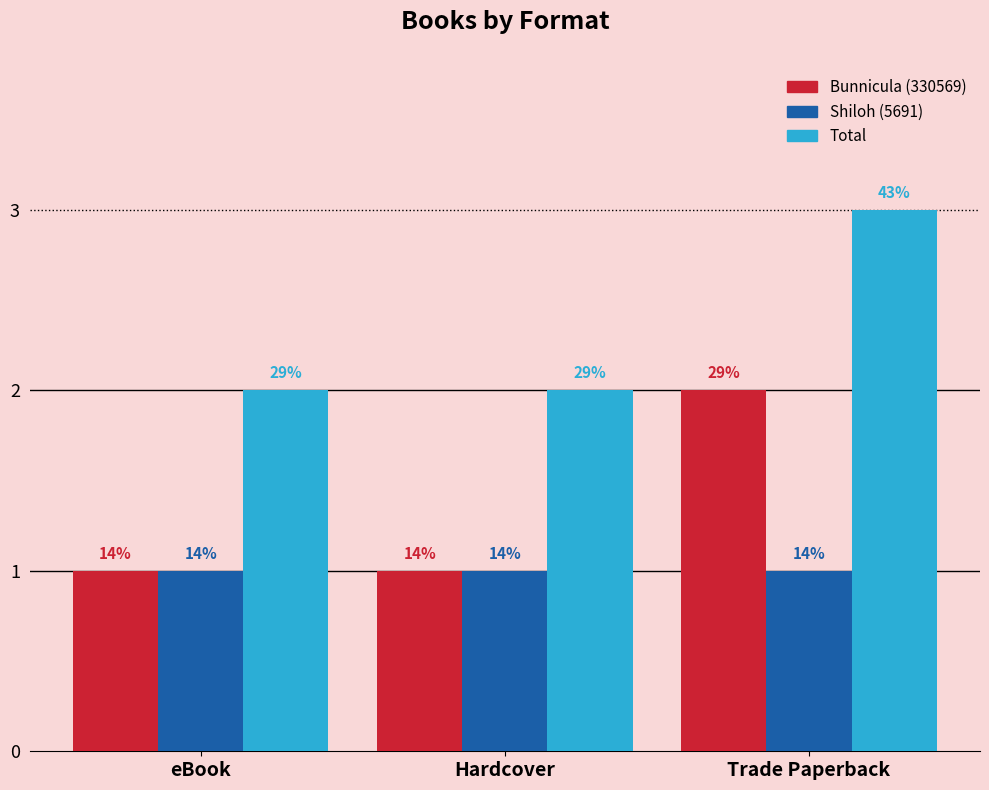

What are all the series names shown in the legend?

Bunnicula (330569), Shiloh (5691), Total